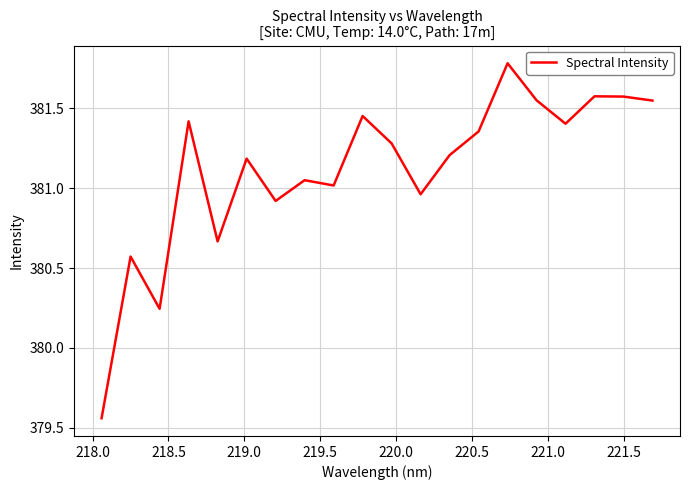

What is the difference between the maximum and minimum values?

2.2